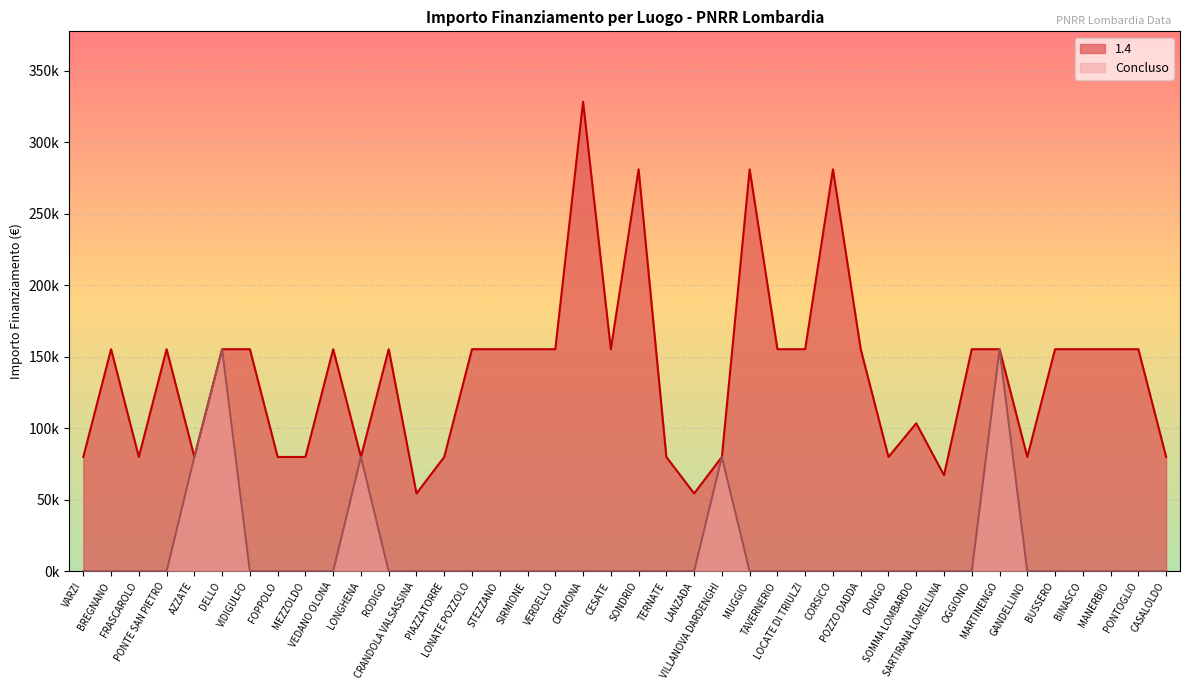

What position from the left is POZZO DADDA?

29